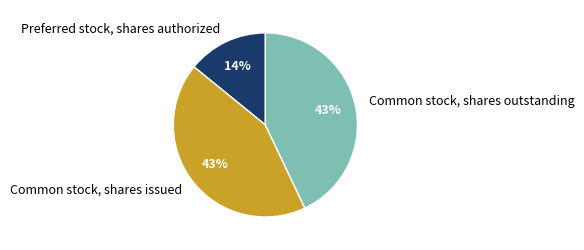

Is there a majority slice in this chart?

No